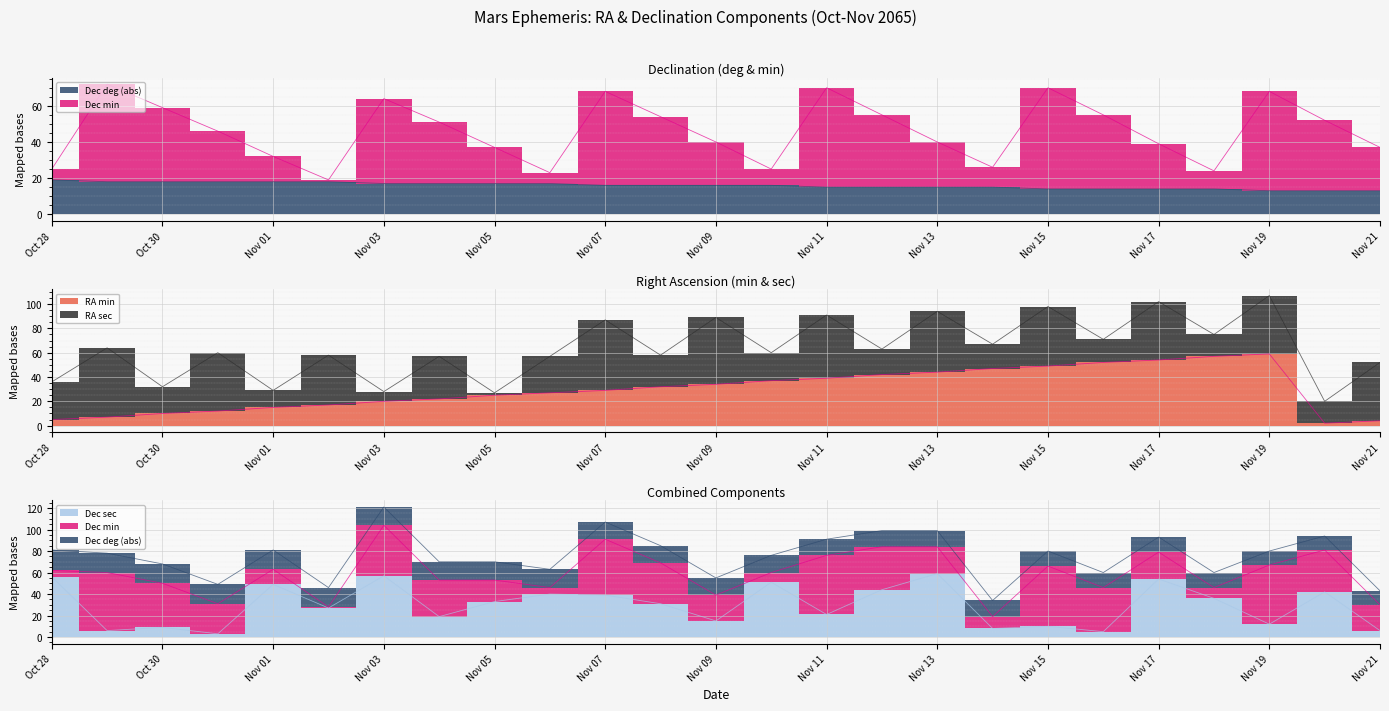

What is the difference between the maximum and second lowest values in the Dec sec series?

54